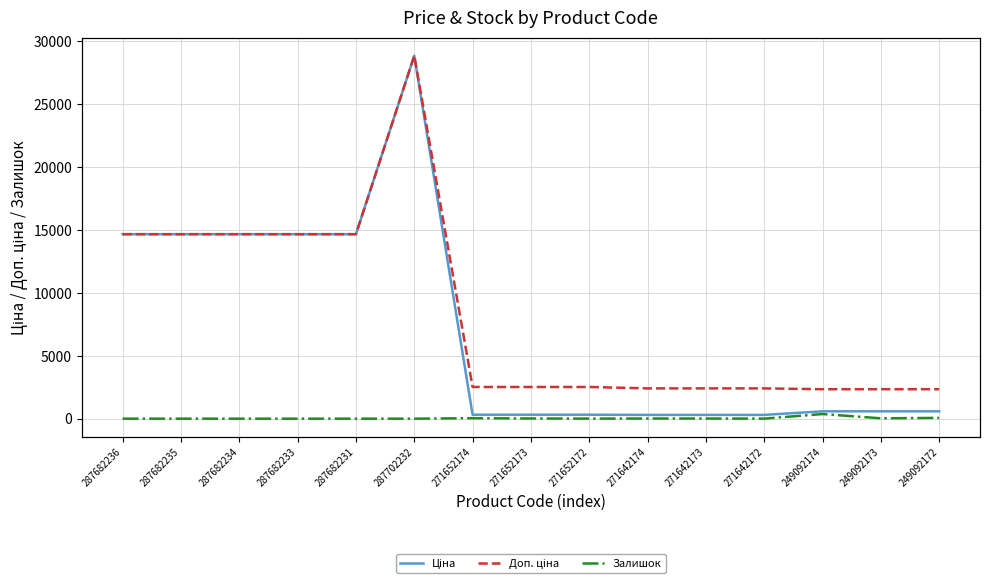

True or false: Доп. ціна and Ціна cross at least once.

False